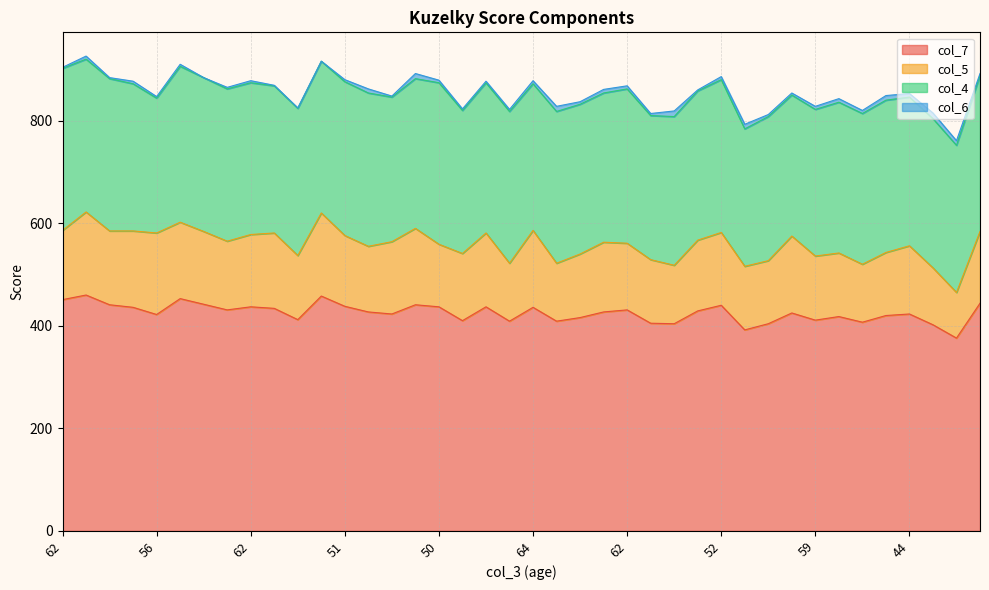

Reading right to left, list all the values displayed in this chart.

col_7: 444	376	402	423	420	407	418	411	425	404	392	440	429	404	405	431	427	416	409	436	409	437	410	437	441	423	427	438	458	412	434	437	431	442	453	422	436	441	460	451
col_5: 140	89	111	133	123	113	124	125	150	123	124	142	138	114	124	130	136	124	113	150	113	144	131	122	149	141	128	138	162	125	147	141	134	142	149	159	149	144	162	135
col_4: 304	287	291	290	297	294	294	286	275	281	268	298	291	290	281	301	291	292	296	286	296	293	279	315	292	282	299	300	296	287	287	296	297	300	304	263	287	297	298	316
col_6: 4	9	11	7	9	6	7	6	4	4	9	6	2	11	4	6	7	5	10	6	4	3	3	5	10	2	8	4	0	1	1	4	3	0	4	3	5	2	6	2